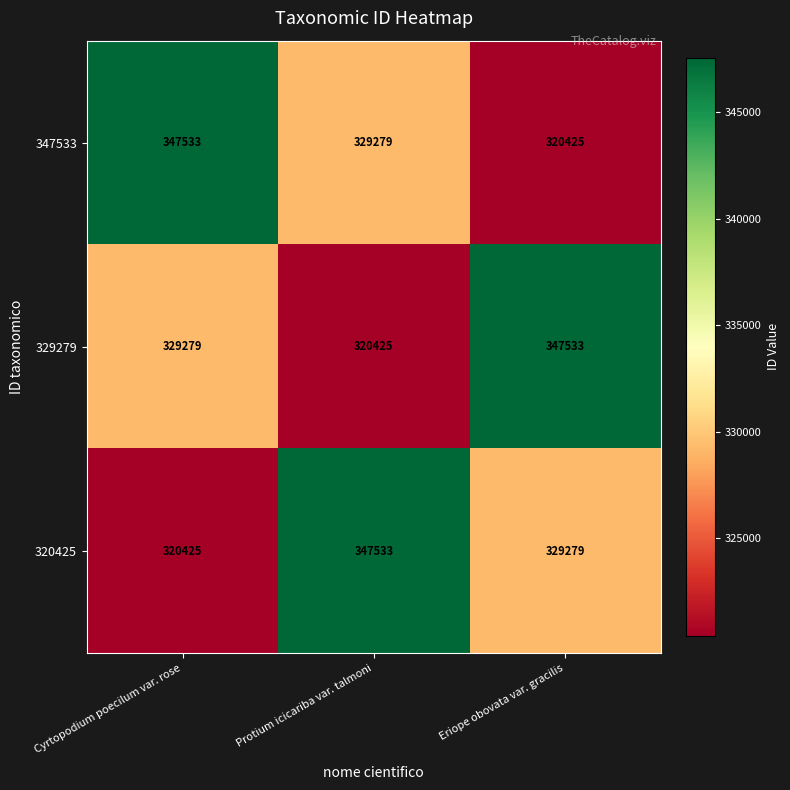

Rank the categories by 329279 value from highest to lowest.

Eriope obovata var. gracilis, Cyrtopodium poecilum var. rose, Protium icicariba var. talmoni